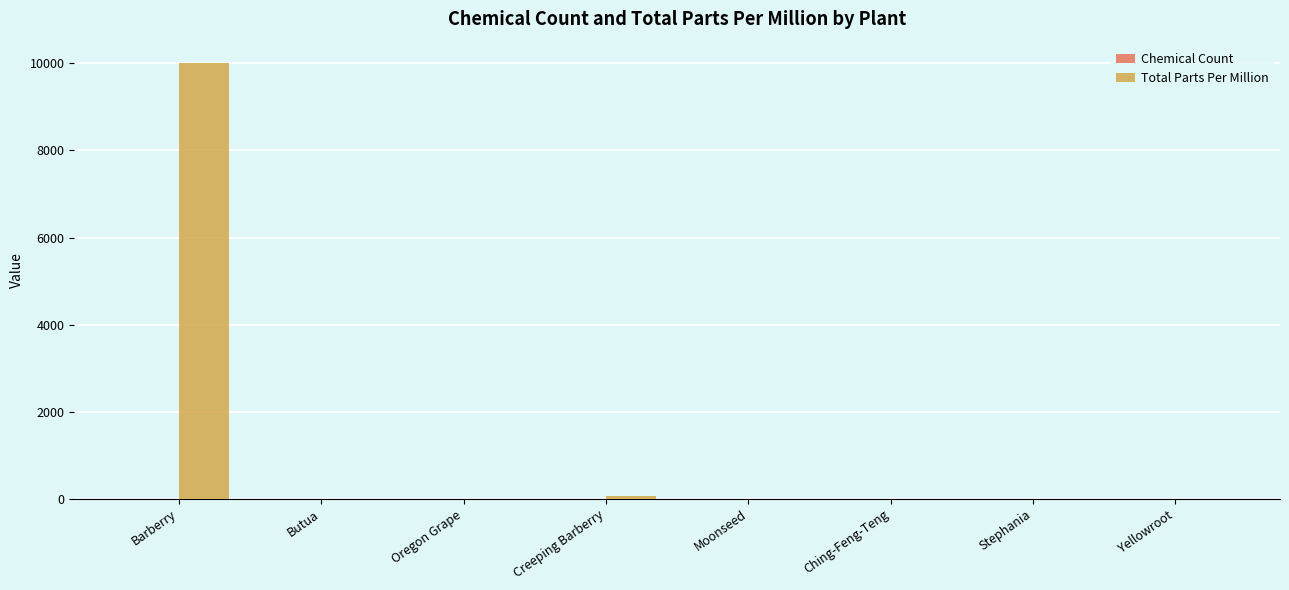

How many groups of bars are there?

8